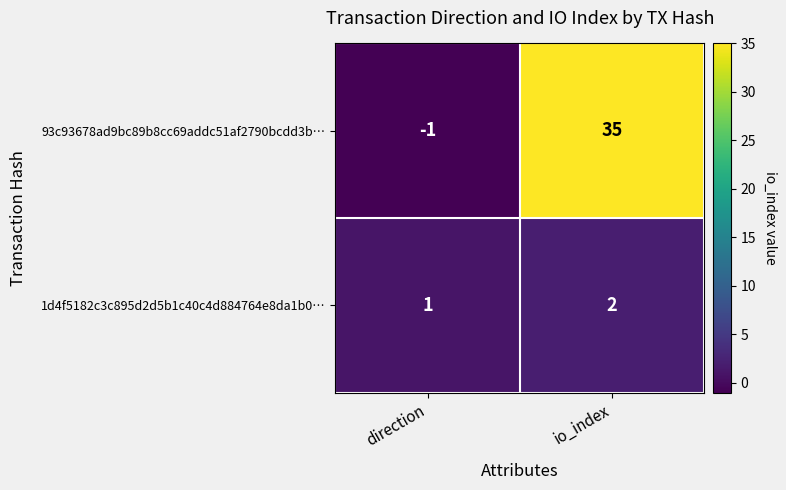

At which category is the sum across all series the highest?

io_index